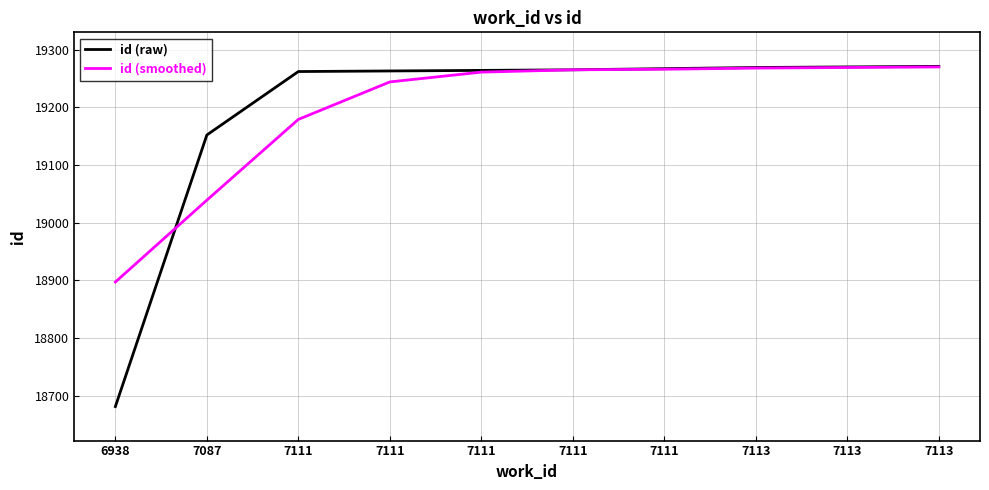

What are all the series names shown in the legend?

id (raw), id (smoothed)